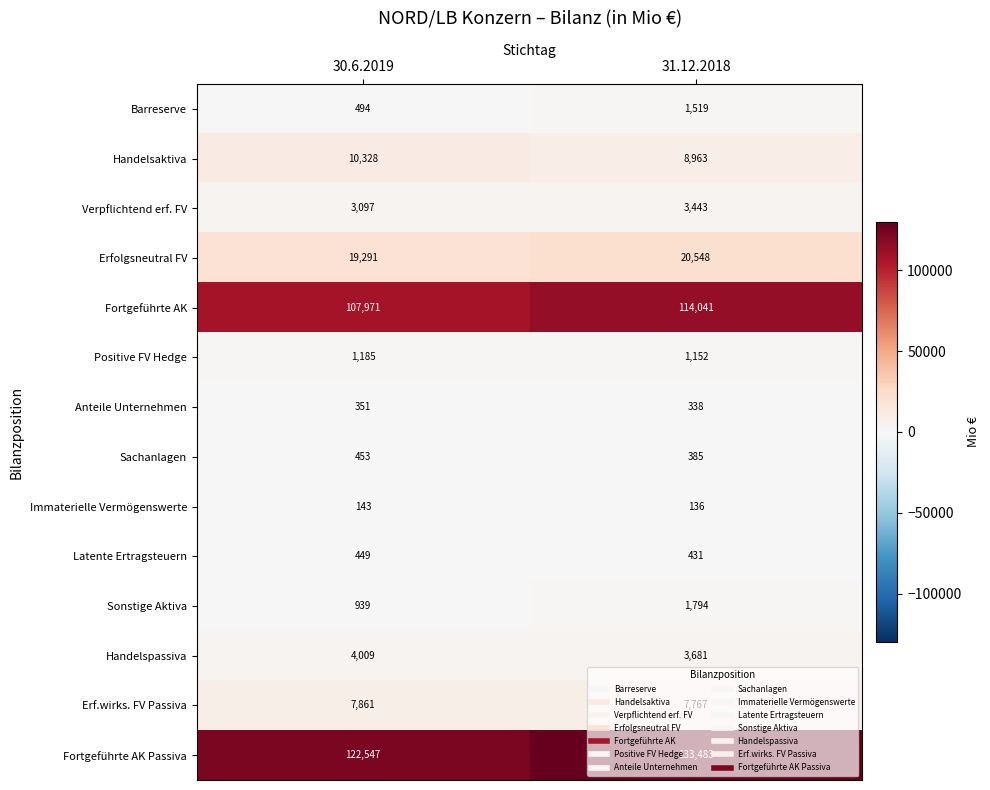

How many distinct data groups are displayed?

14